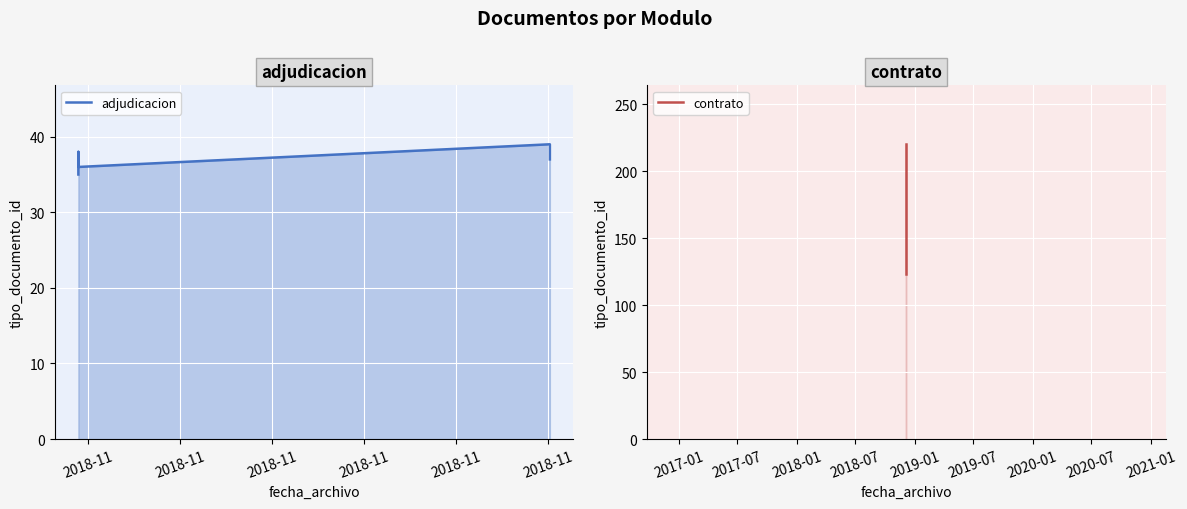

True or false: there are more than 1 points higher than both neighbors.

True